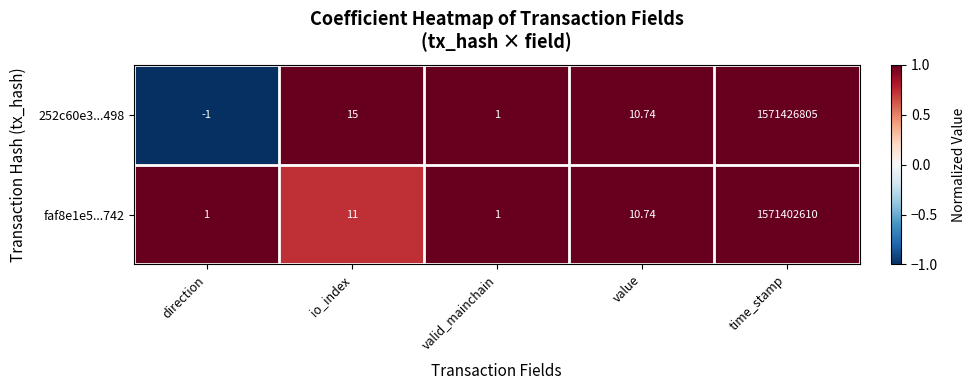

Which category has the lowest value across all series?

direction